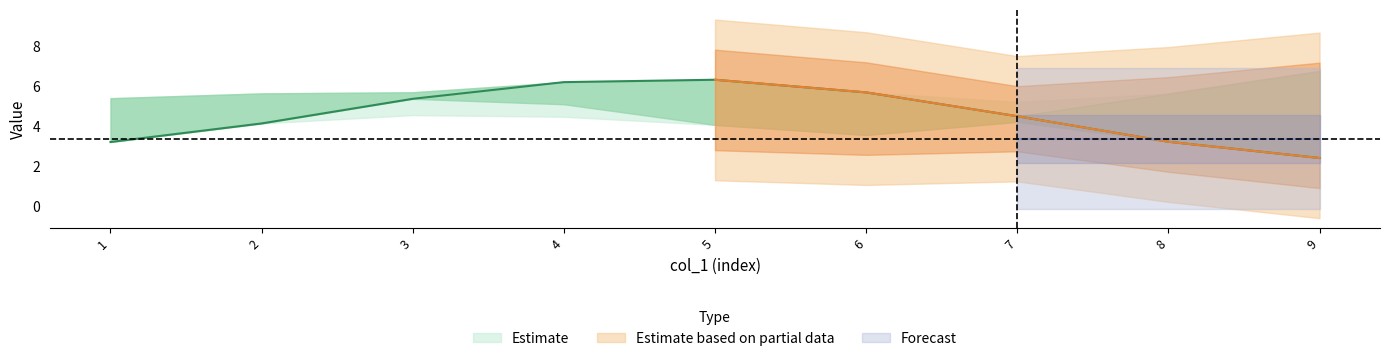

What is the sum of all col_9 values?

43